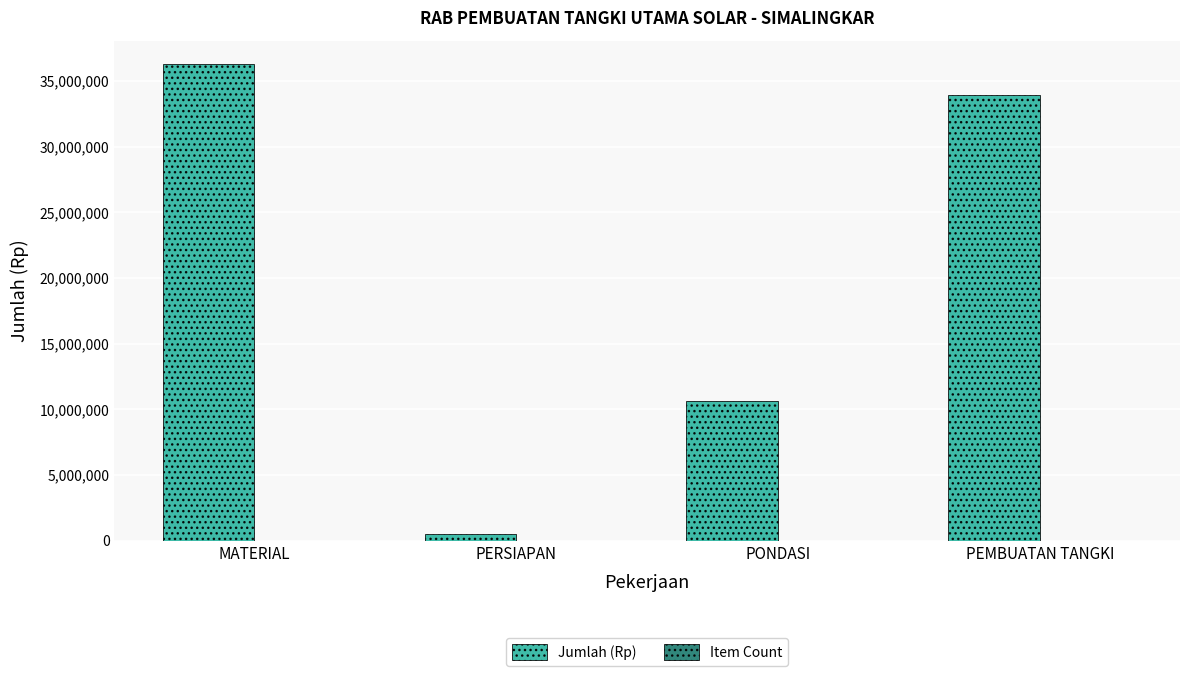

At which label is Jumlah (Rp) closest to 18374517?

PONDASI